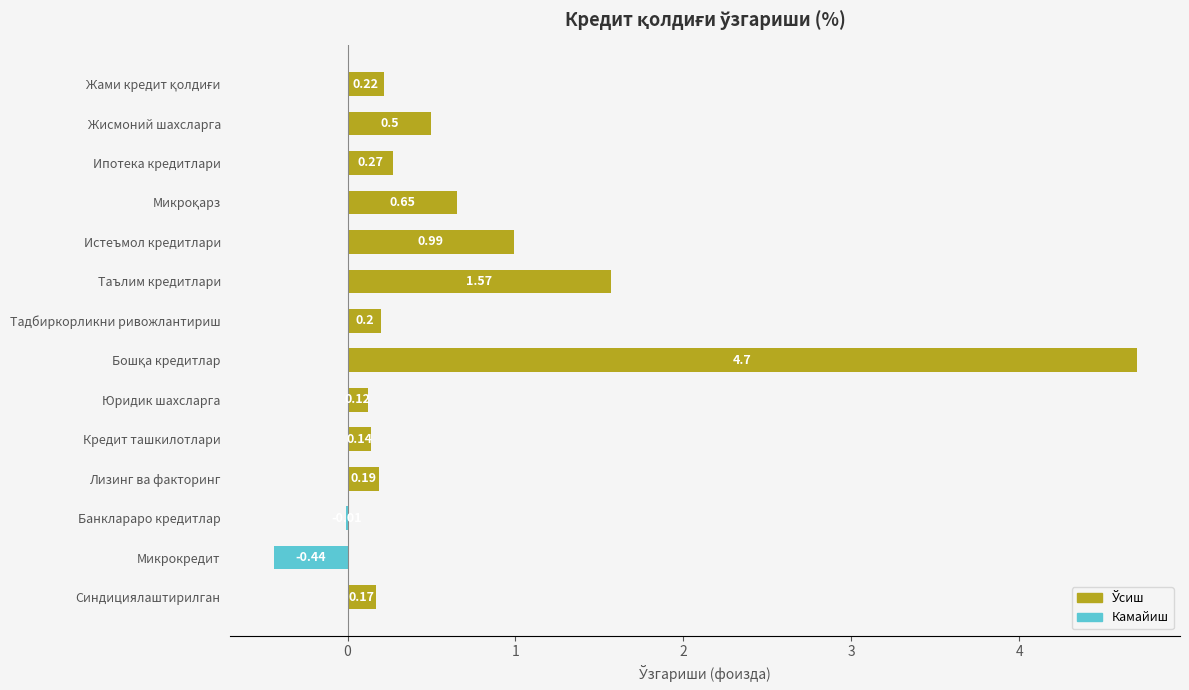

Count the number of data series in this chart.

1